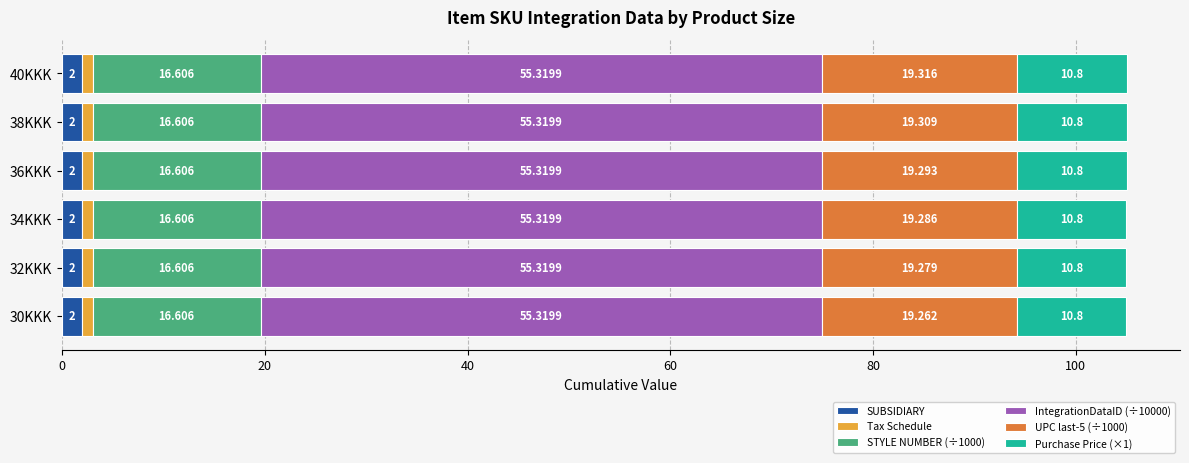

How many data points does each series have?

6